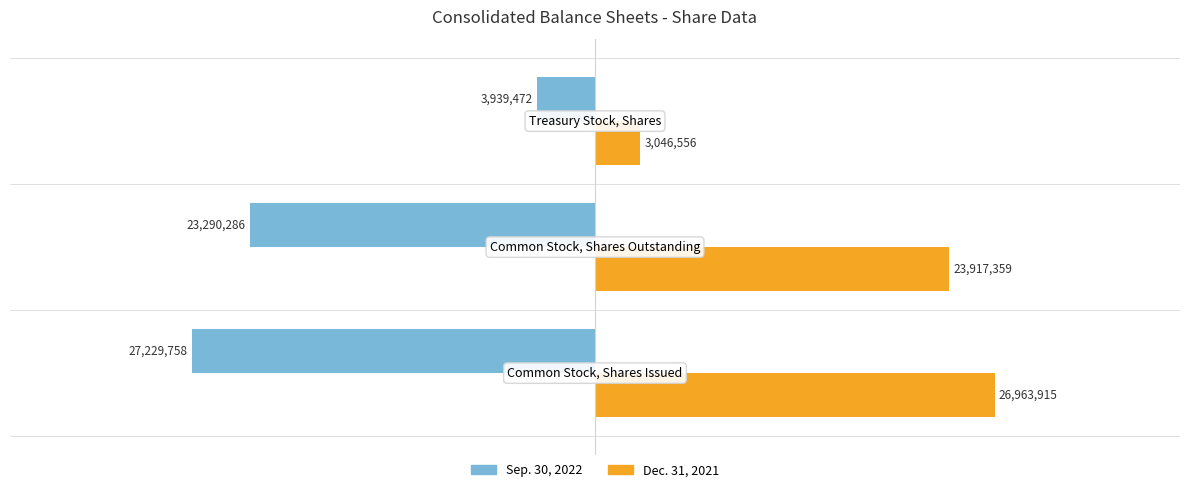

Which series has the largest total across all categories?

Dec. 31, 2021